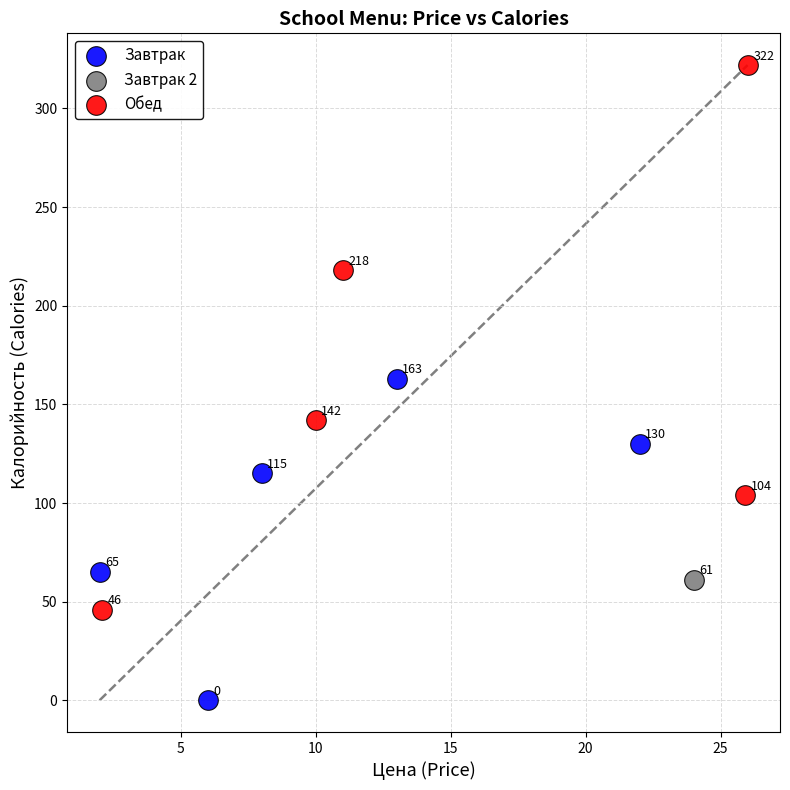

Which series contains the highest Y value?

Обед